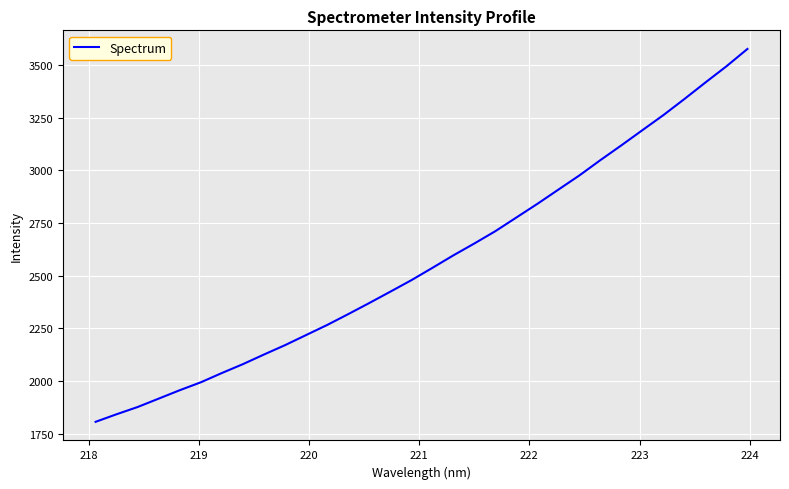

What is the difference between the maximum and minimum values?

1767.8